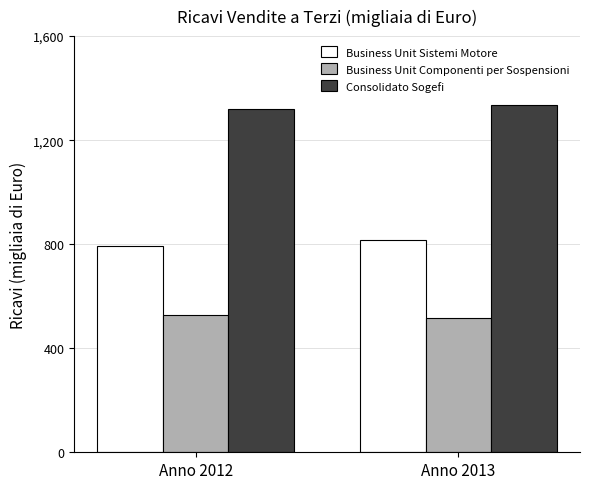

What are all the series names shown in the legend?

Business Unit Sistemi Motore, Business Unit Componenti per Sospensioni, Consolidato Sogefi